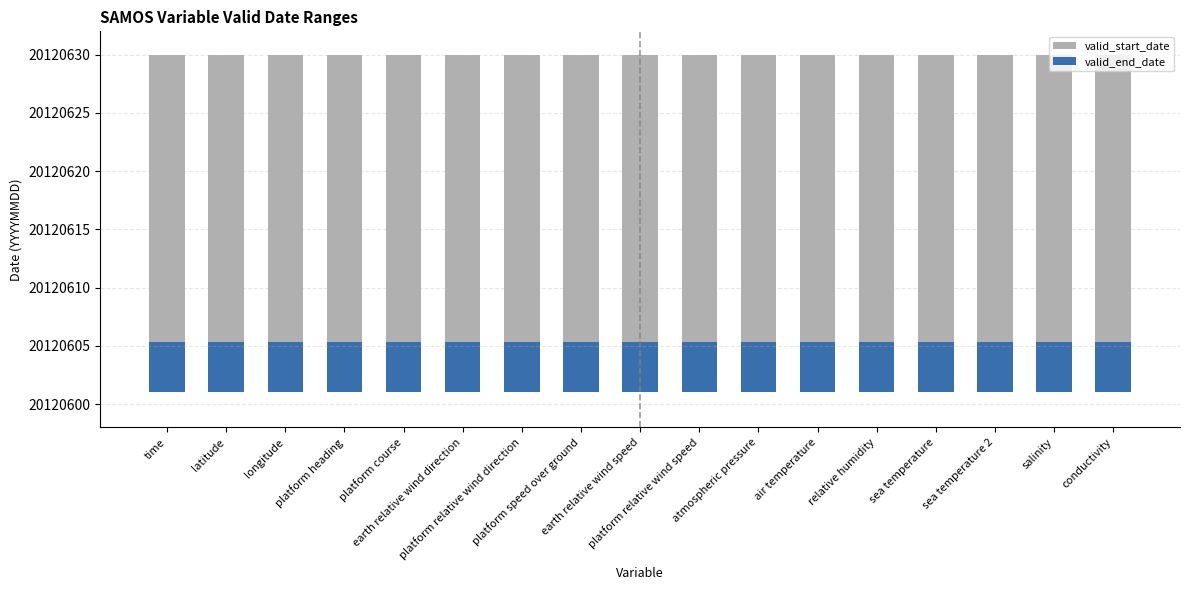

The value of valid_start_date at time is 48.0. True or false?

False